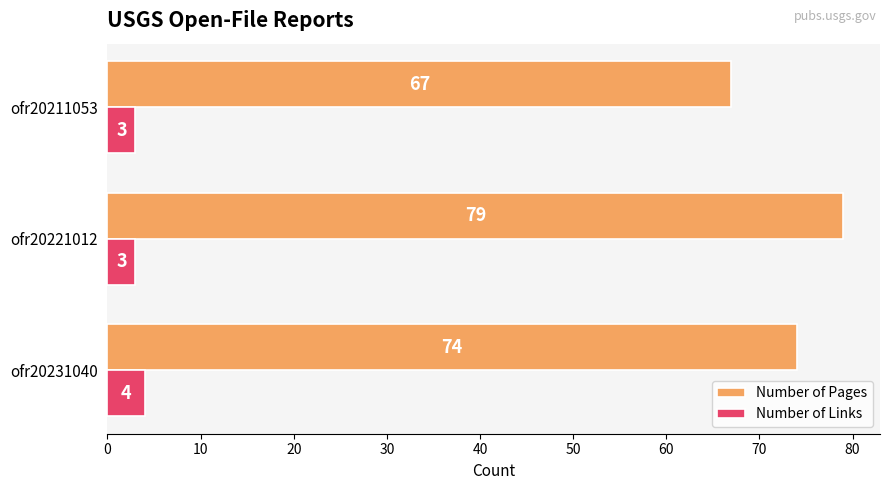

What is the highest value of the Number of Links series?

4